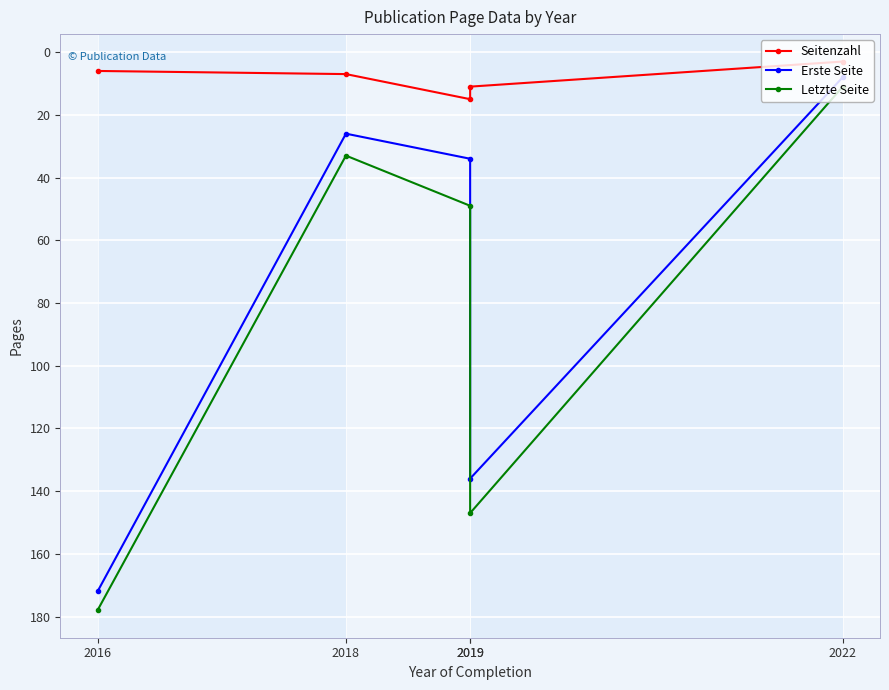

How many series are shown in this chart?

3